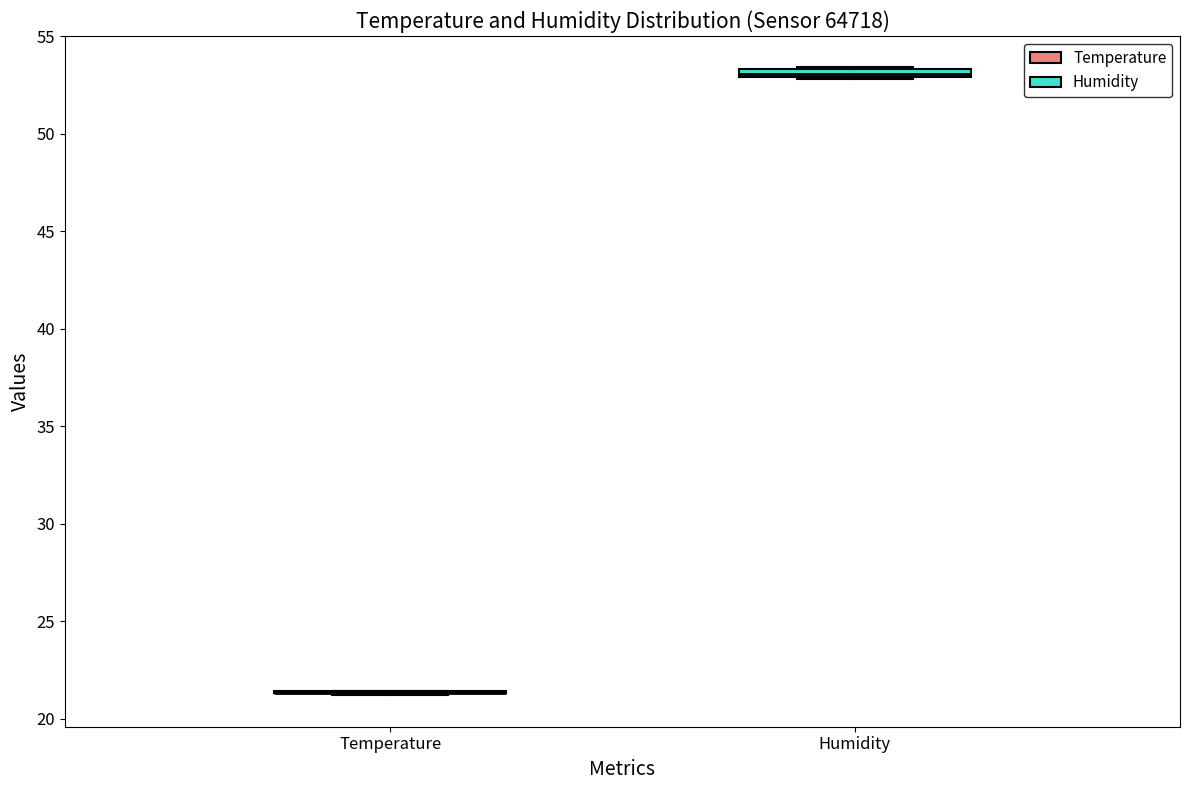

Where is the lower edge of the box for Humidity on the y-axis? The values are not printed on the chart, so give them approximately, as read against the axis.

53.0